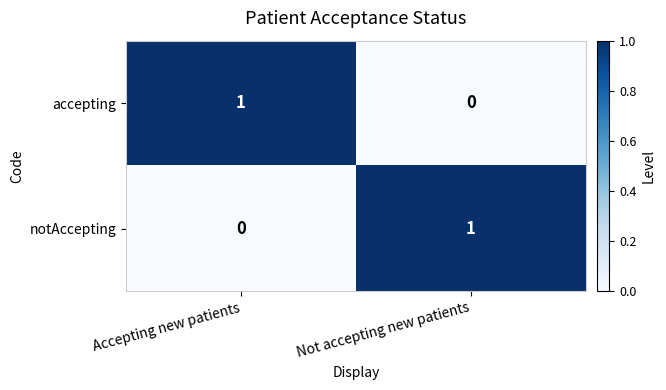

What is the greatest value displayed?

1